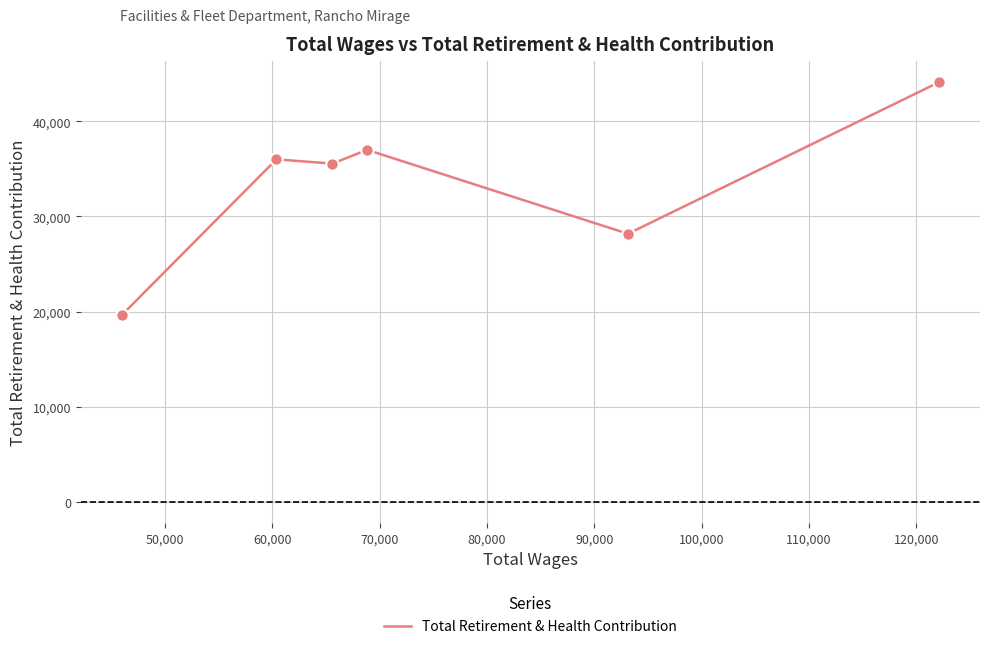

Which has a higher value, 90,000 or 70,000?

70,000